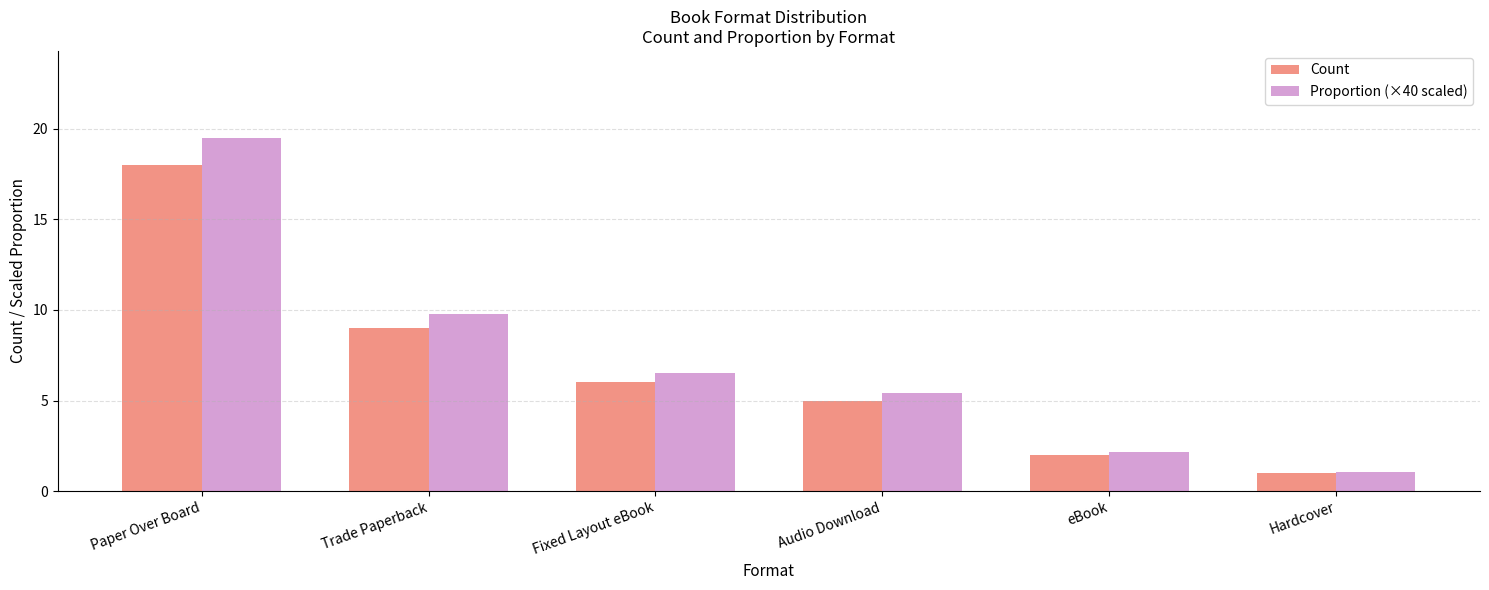

What is the total value across all series at Hardcover?

2.1